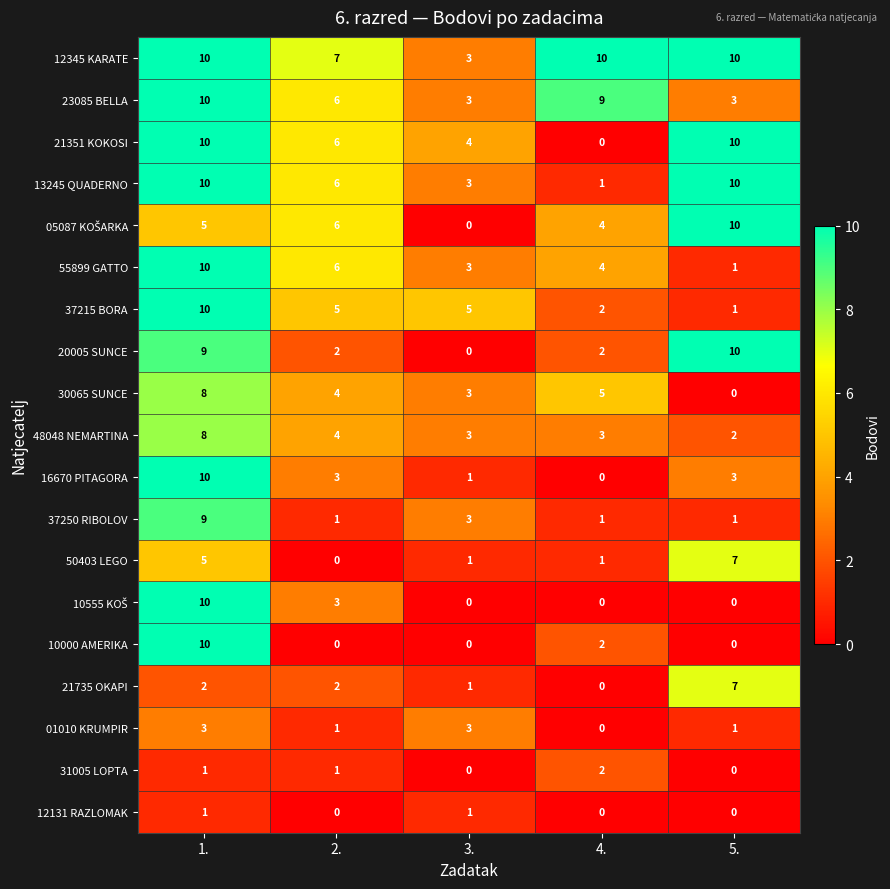

At which category is the sum across all series the highest?

1.